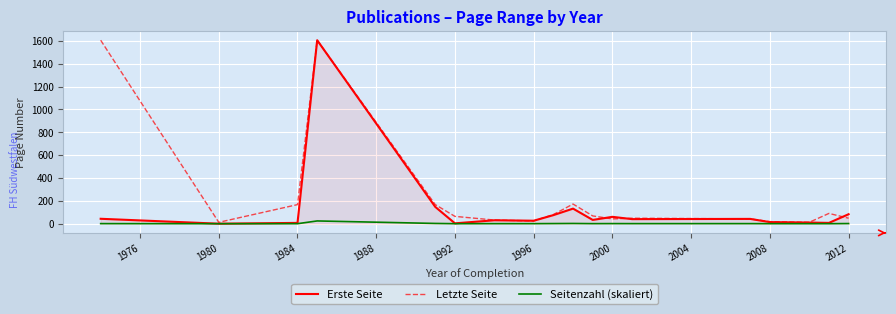

Which series has the largest total across all categories?

Letzte Seite